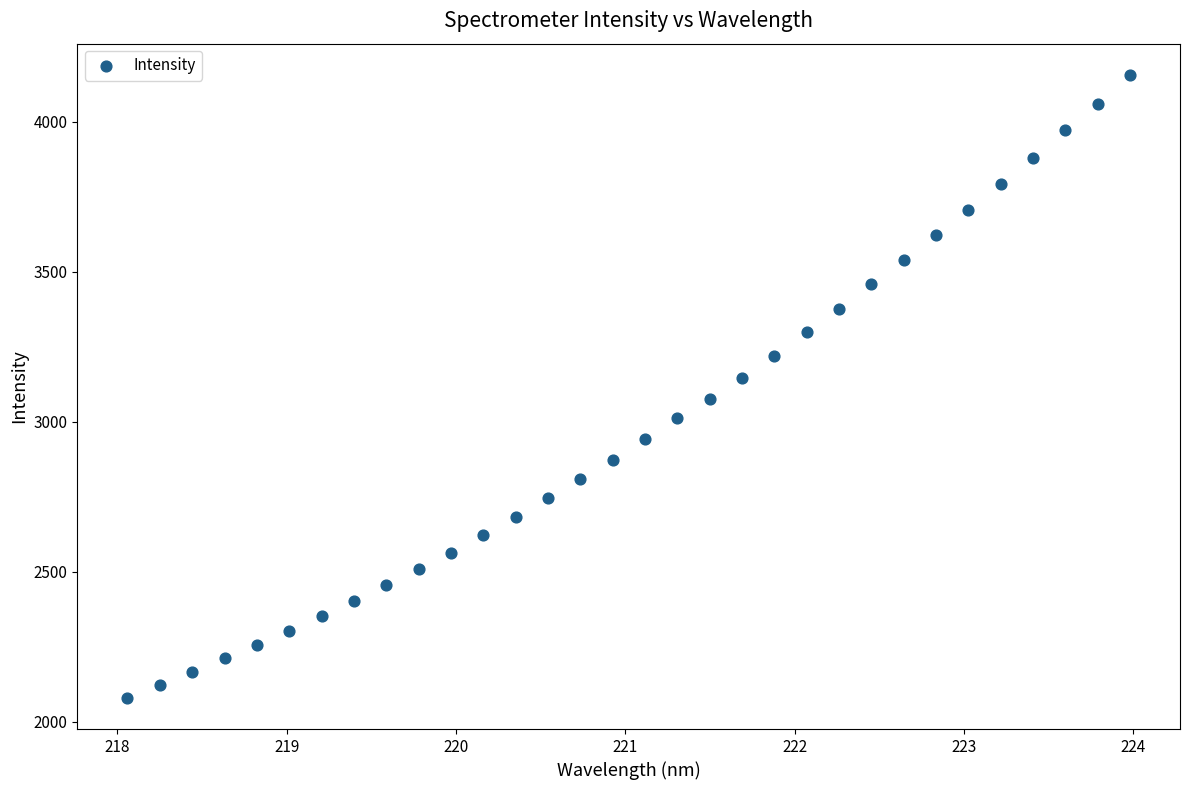

What is the range of X values (max minus min)?

5.9